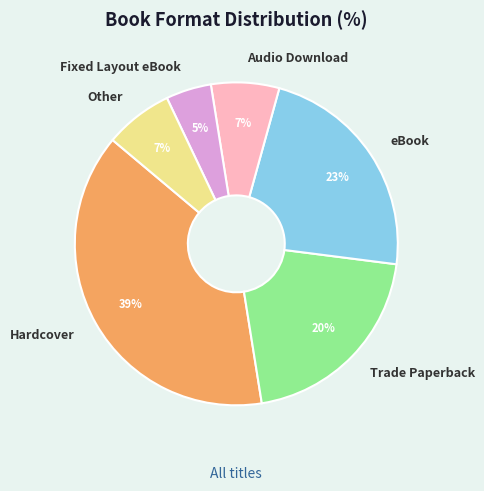

Is it true that Trade Paperback is 28% of the pie?

False